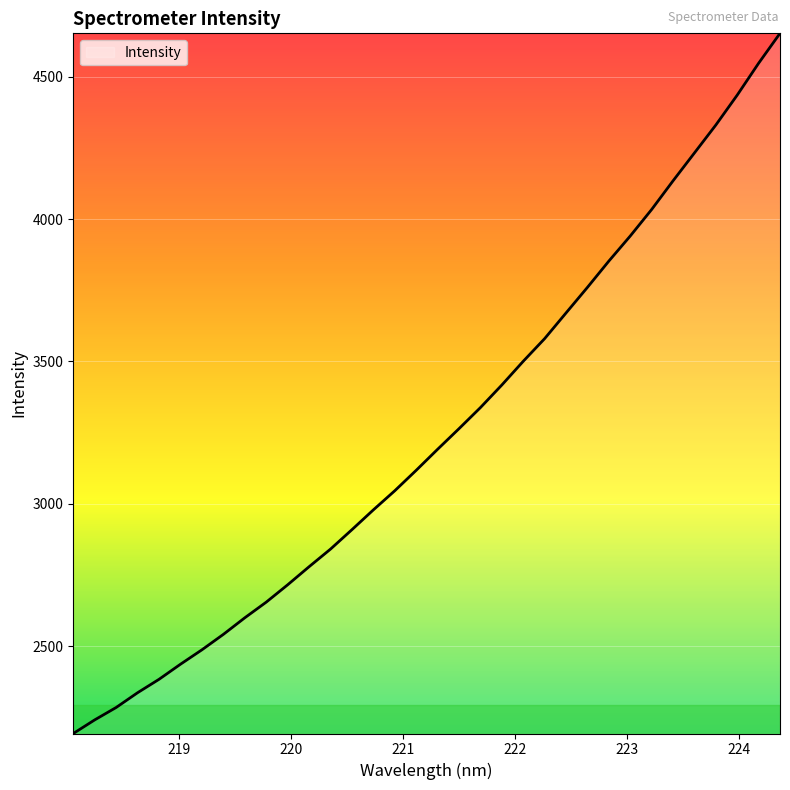

Does the chart display data point markers on the line(s)?

No